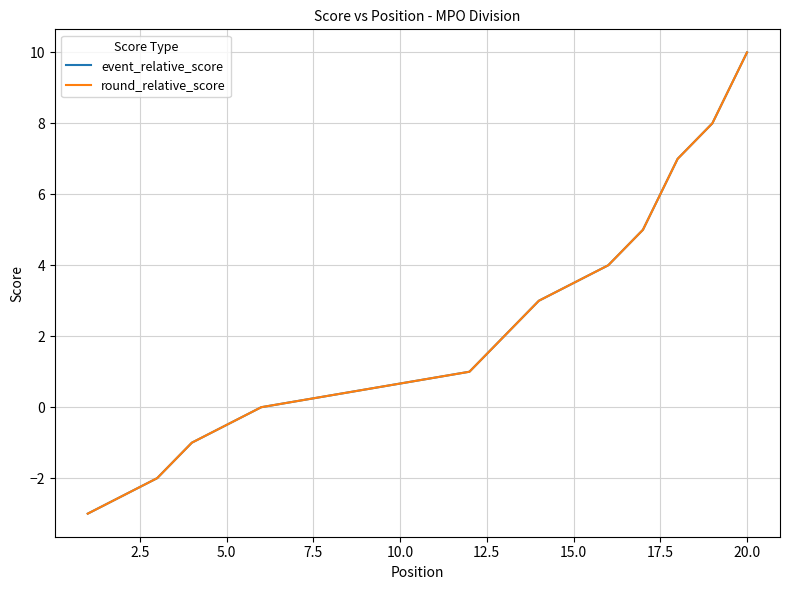

What is the value of the round_relative_score point at the 1st from the left?

-3